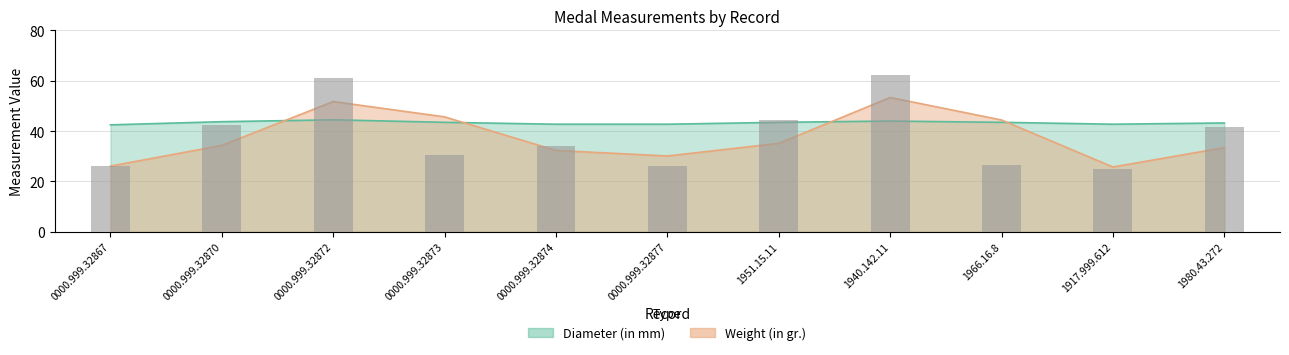

What is the difference between the second highest and second lowest values?

35.0